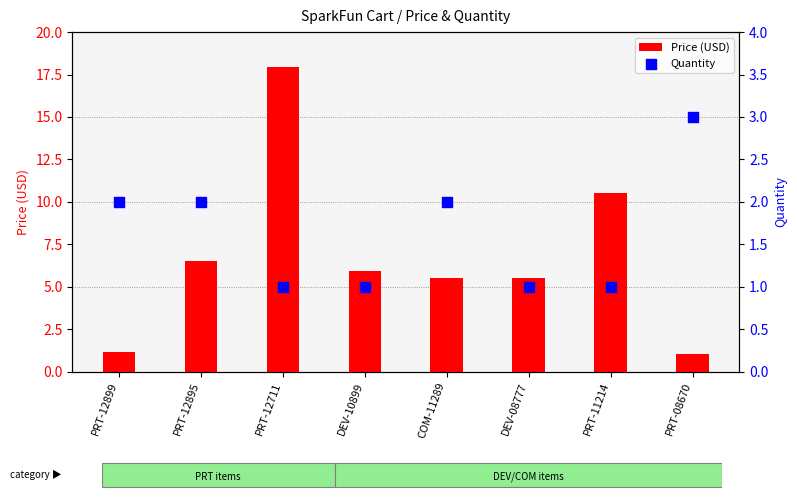

What are all the series names shown in the legend?

Price (USD), Quantity